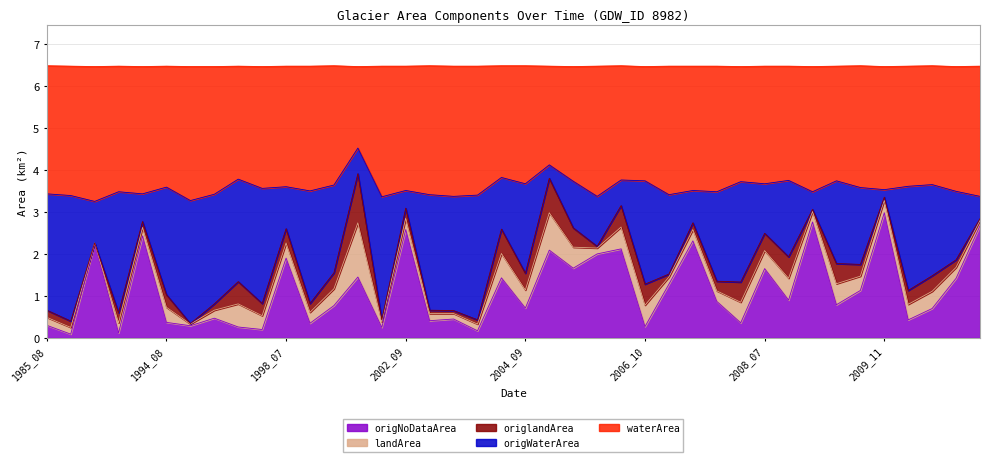

At which label does origNoDataArea reach its peak?

2009_11